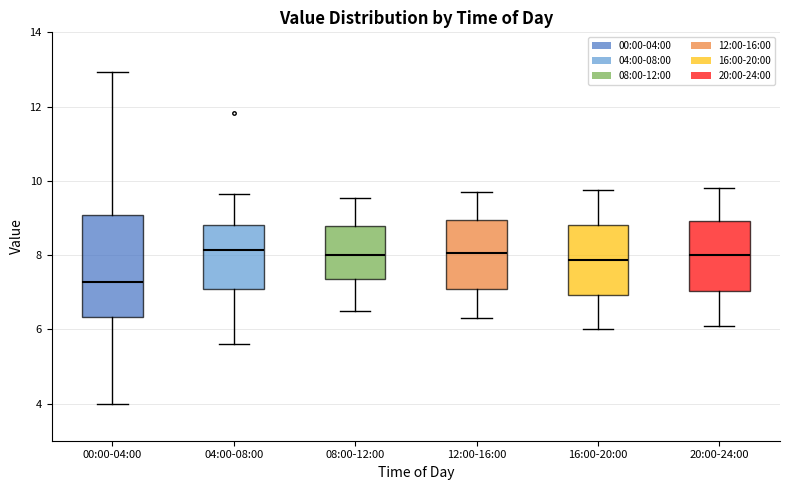

Reading left to right, read every box against the y-axis: the position of its median line, the range the box covers, and the ends of its whiskers. The values are not printed on the chart, so give them approximately, as read against the axis.

00:00-04:00: median 7.2, box 6.4 to 9.0, whiskers 4.0 to 13.0
04:00-08:00: median 8.2, box 7.0 to 8.8, whiskers 5.6 to 9.6
08:00-12:00: median 8.0, box 7.4 to 8.8, whiskers 6.6 to 9.6
12:00-16:00: median 8.0, box 7.2 to 9.0, whiskers 6.4 to 9.8
16:00-20:00: median 7.8, box 7.0 to 8.8, whiskers 6.0 to 9.8
20:00-24:00: median 8.0, box 7.0 to 9.0, whiskers 6.2 to 9.8